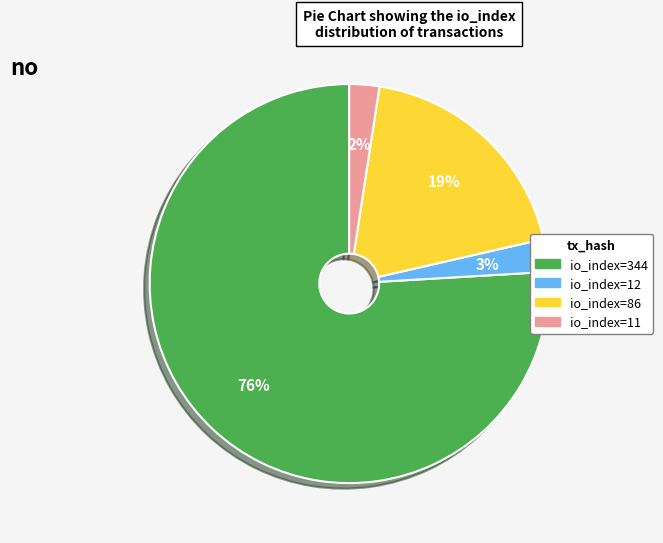

To the nearest percent, what is the average slice percentage?

25%